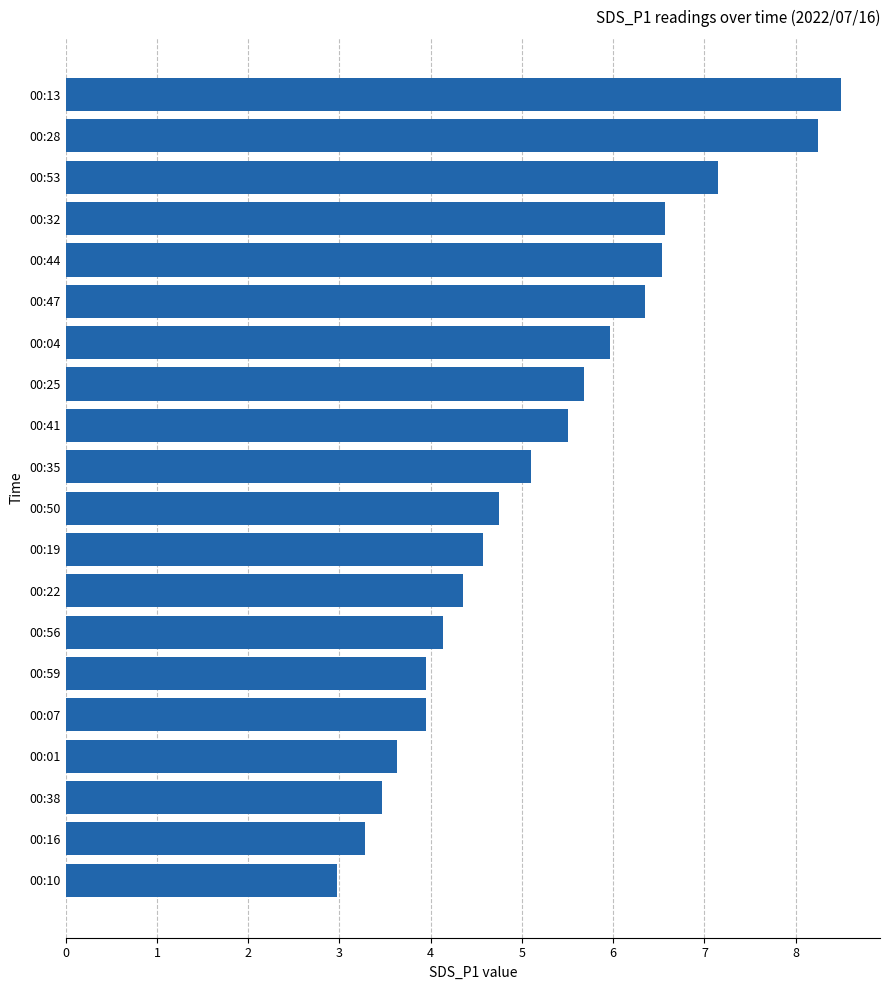

What is the change in value from 00:28 to 00:01?

-4.6